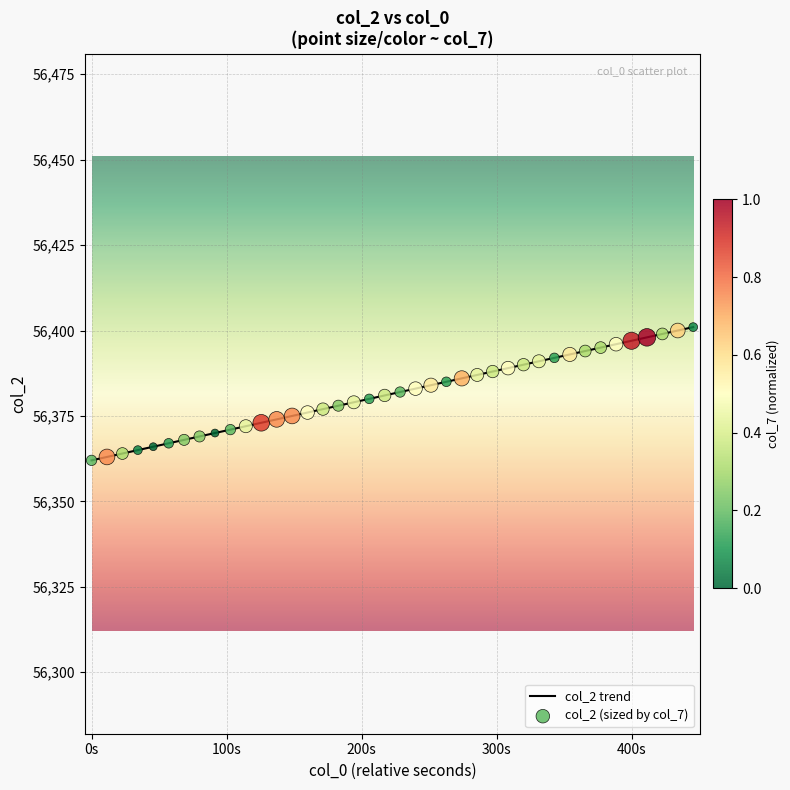

What is the smallest value displayed?

56362